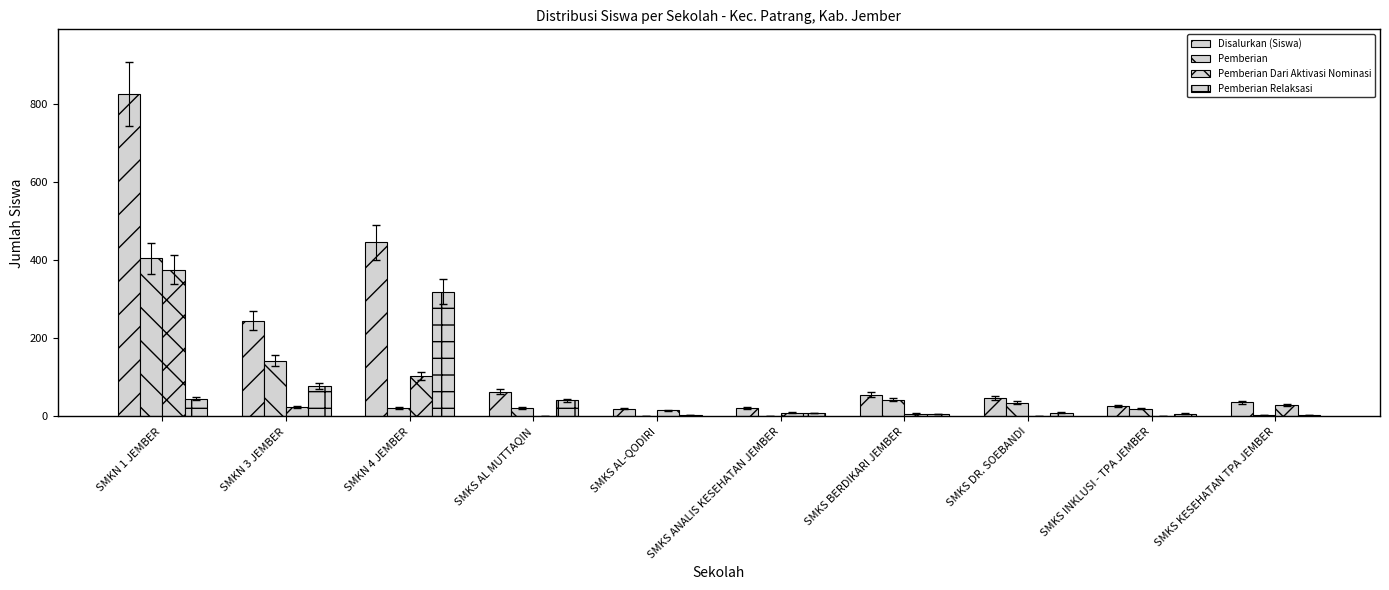

How many distinct data groups are displayed?

4